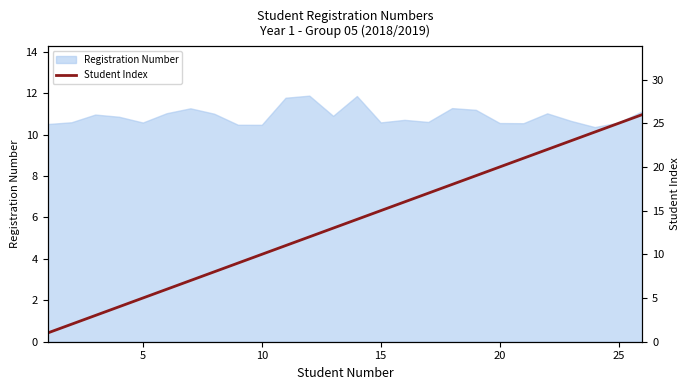

Count the number of values greater than 14.

12